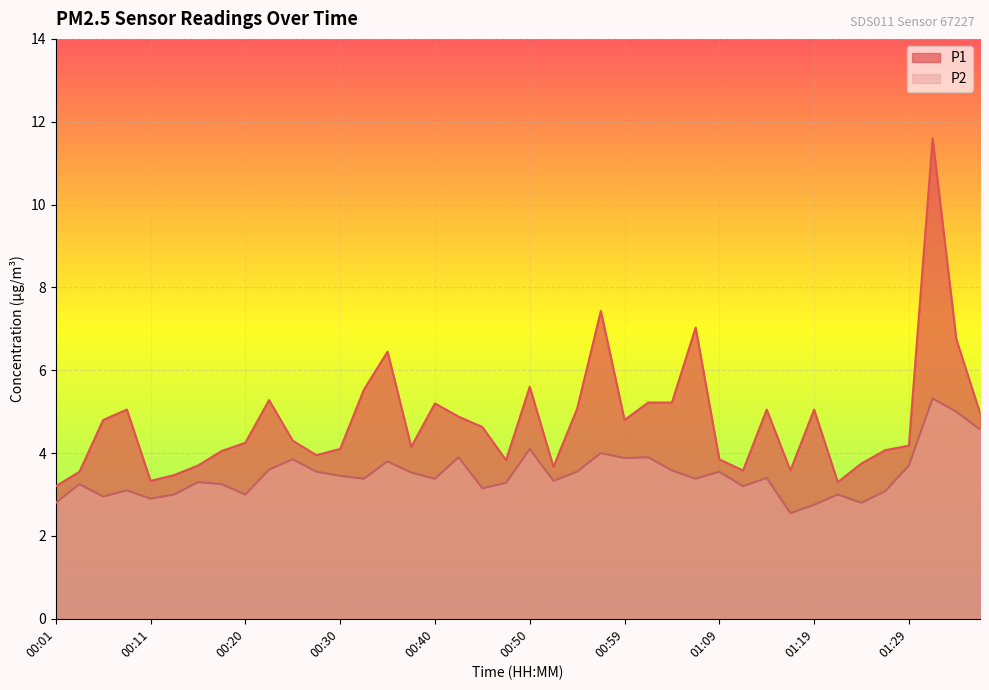

What is the label of the 8th point from the left?

00:18